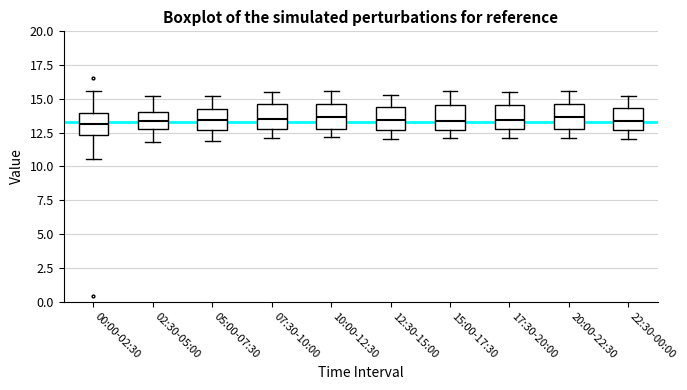

Reading left to right, read every box against the y-axis: the position of its median line, the range the box covers, and the ends of its whiskers. The values are not printed on the chart, so give them approximately, as read against the axis.

00:00-02:30: median 13.0, box 12.5 to 14.0, whiskers 10.5 to 15.5
02:30-05:00: median 13.5, box 13.0 to 14.0, whiskers 12.0 to 15.0
05:00-07:30: median 13.5, box 12.5 to 14.0, whiskers 12.0 to 15.0
07:30-10:00: median 13.5, box 13.0 to 14.5, whiskers 12.0 to 15.5
10:00-12:30: median 13.5, box 13.0 to 14.5, whiskers 12.0 to 15.5
12:30-15:00: median 13.5, box 12.5 to 14.5, whiskers 12.0 to 15.5
15:00-17:30: median 13.5, box 12.5 to 14.5, whiskers 12.0 to 15.5
17:30-20:00: median 13.5, box 13.0 to 14.5, whiskers 12.0 to 15.5
20:00-22:30: median 13.5, box 13.0 to 14.5, whiskers 12.0 to 15.5
22:30-00:00: median 13.5, box 12.5 to 14.5, whiskers 12.0 to 15.0